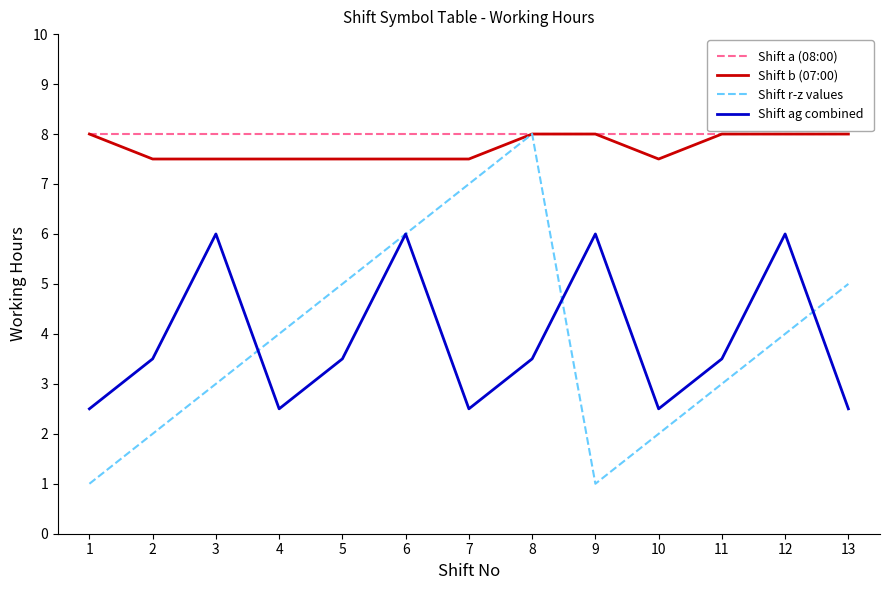

Which series has the widest spread of values?

Shift r-z values